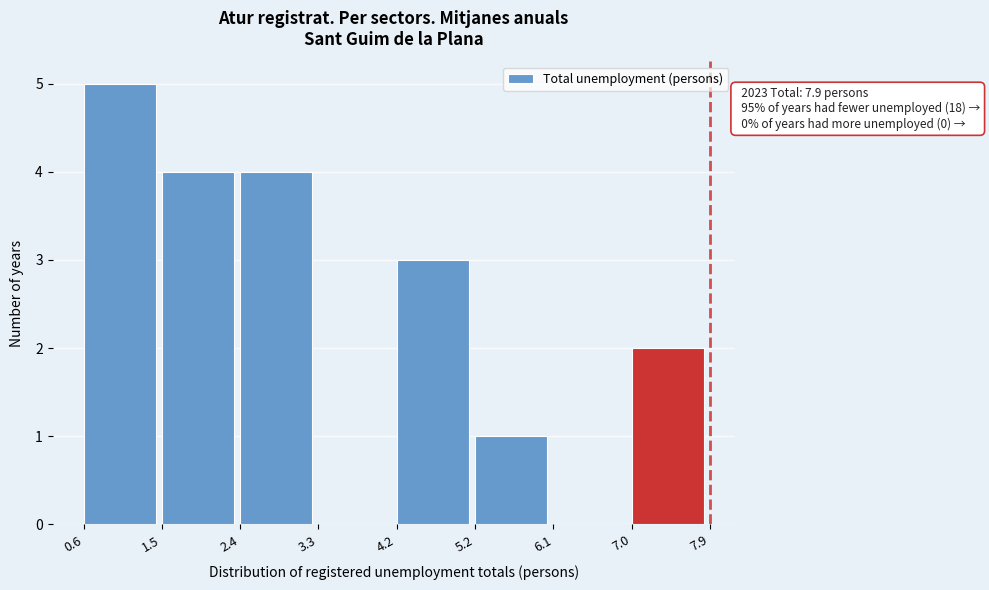

Over which range of the x-axis is the bar tallest?

0.6 to 1.5